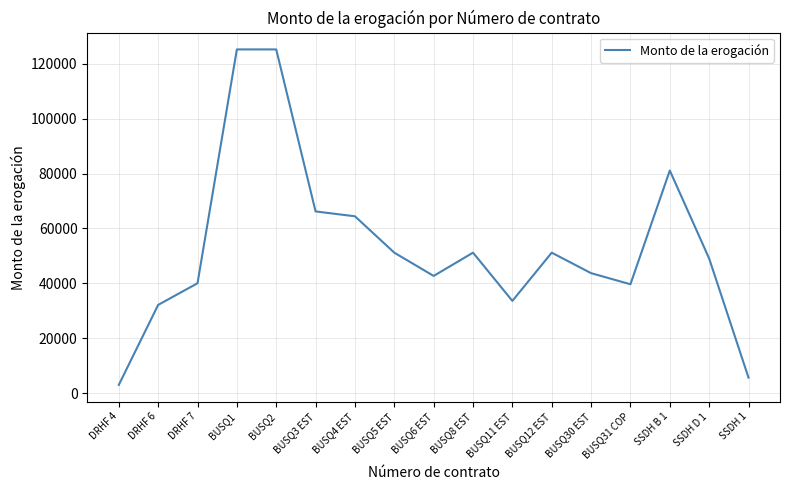

The chart shows a value of 5687.5 at SSDH 1. True or false?

True